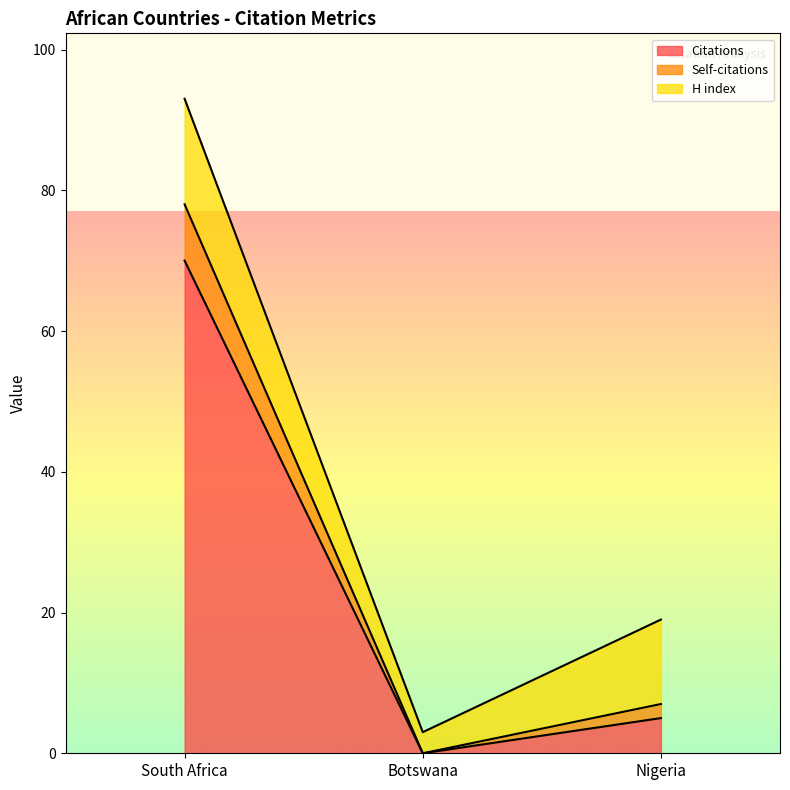

Reading left to right, list the values for the Citations series.

70	0	5